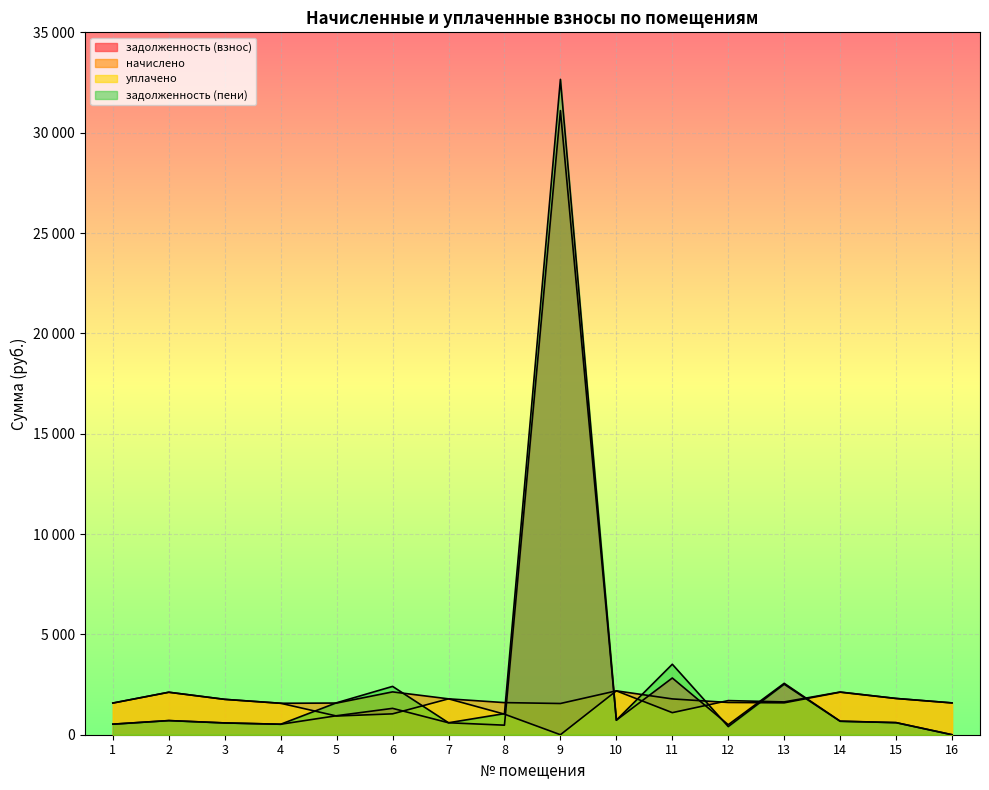

What is the approximate value of задолженность (пени) at 10?

725.8